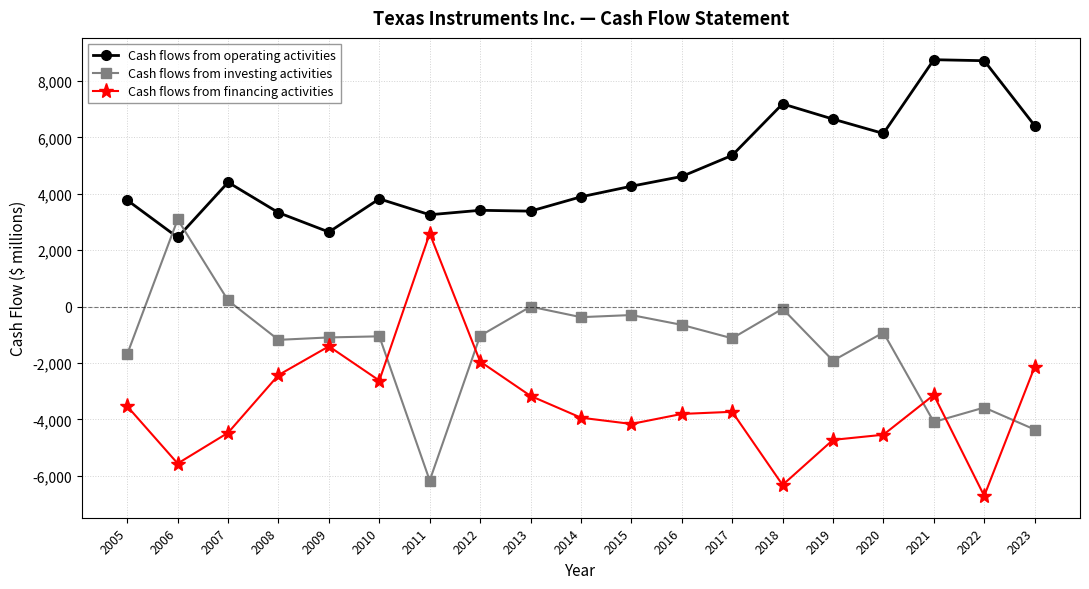

What is the maximum value shown in the chart?

8756